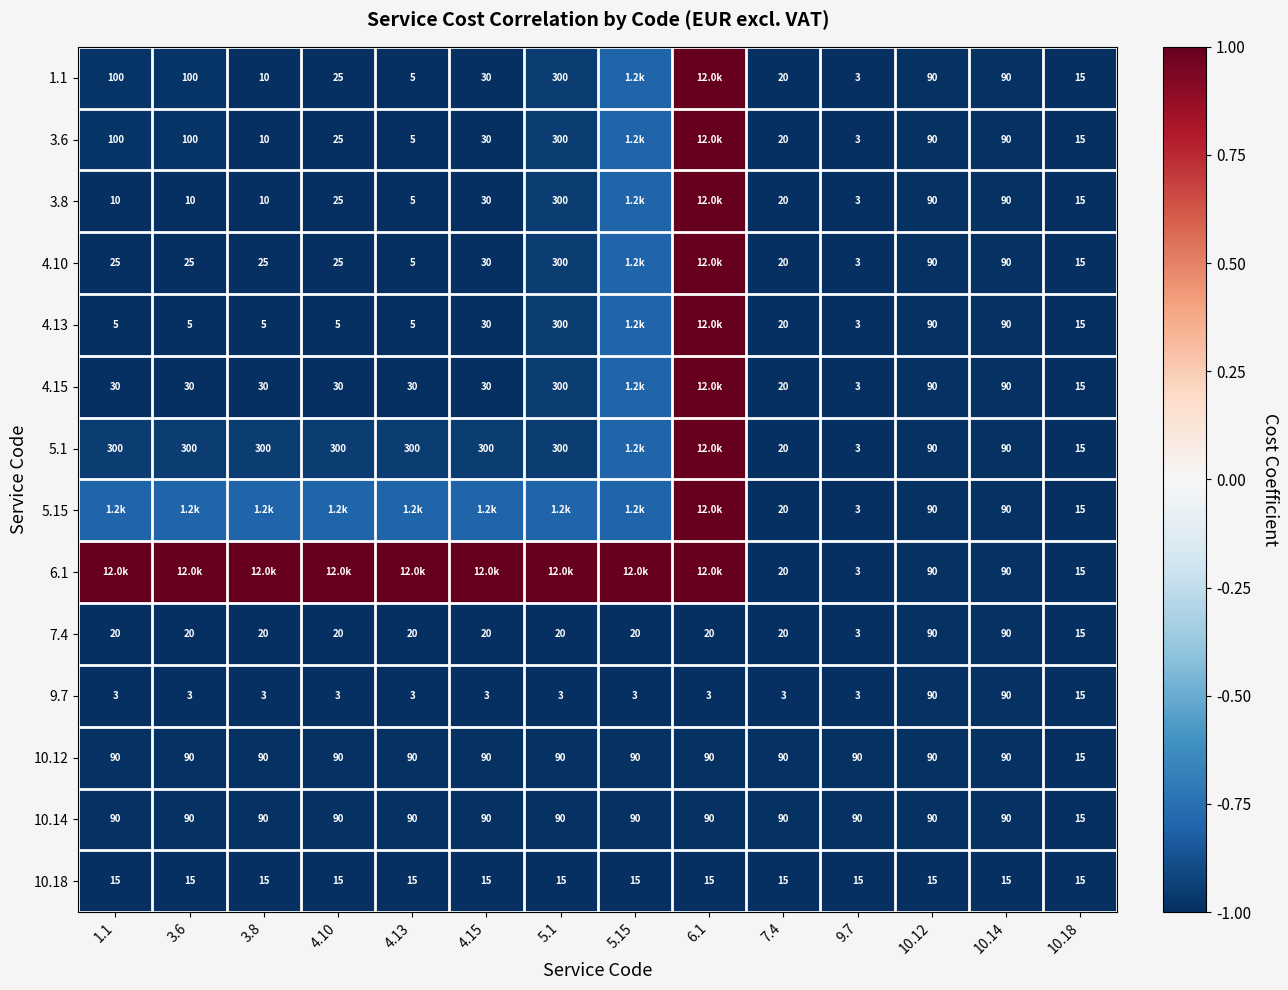

Is the value of 9.7 at 4.13 greater than the value of 7.4 at 10.12?

No